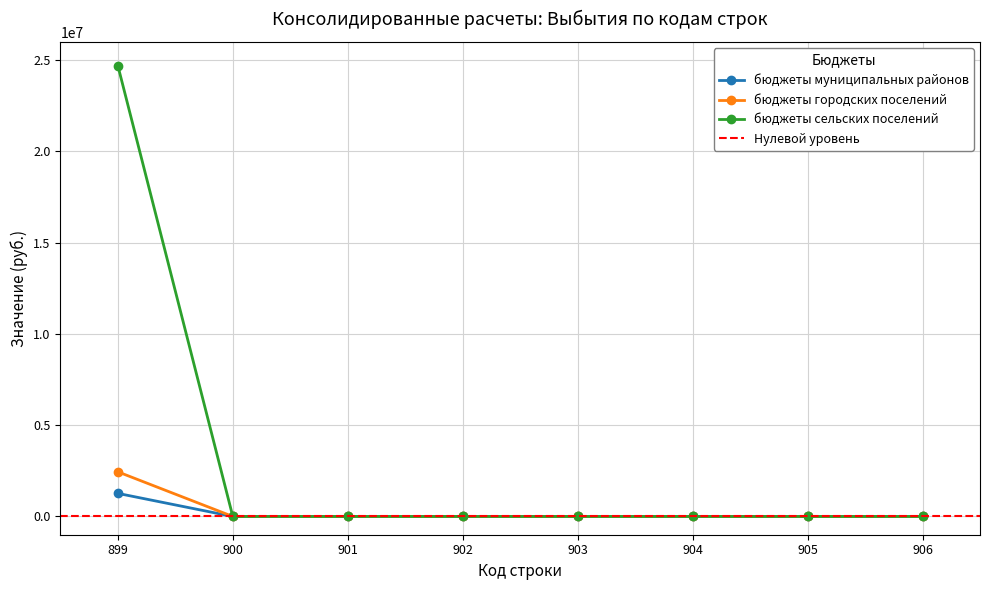

True or false: бюджеты городских поселений has more than 0 points higher than both neighbors.

False